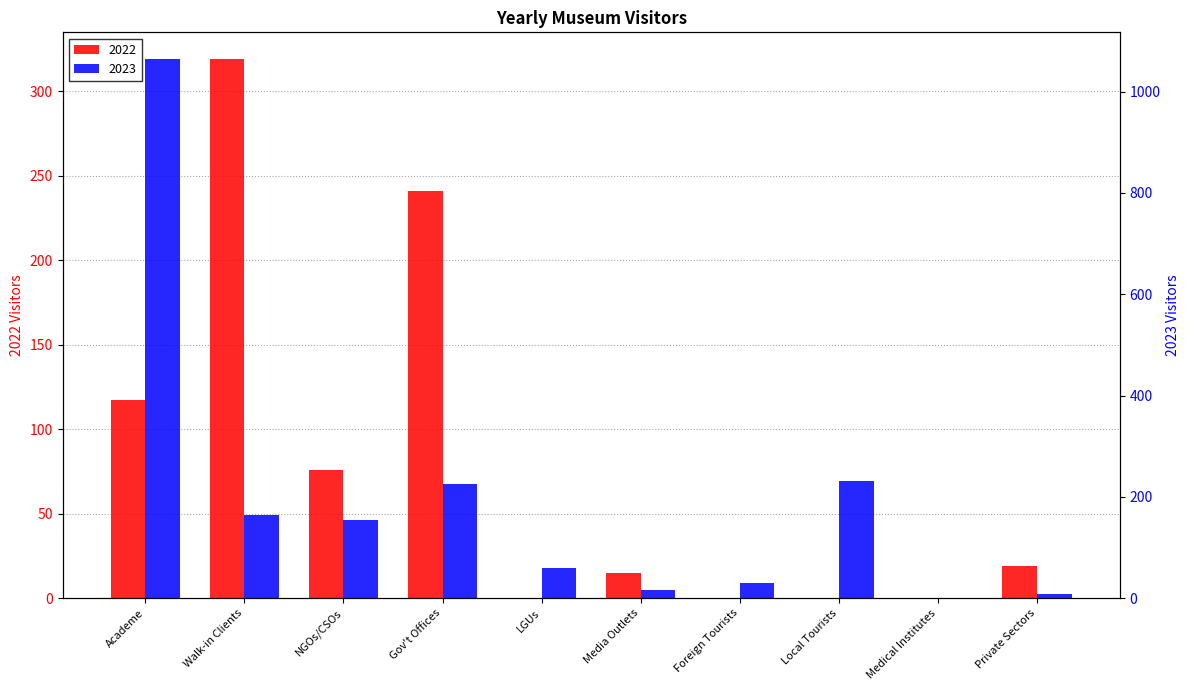

At which label does 2023 reach its peak?

Academe